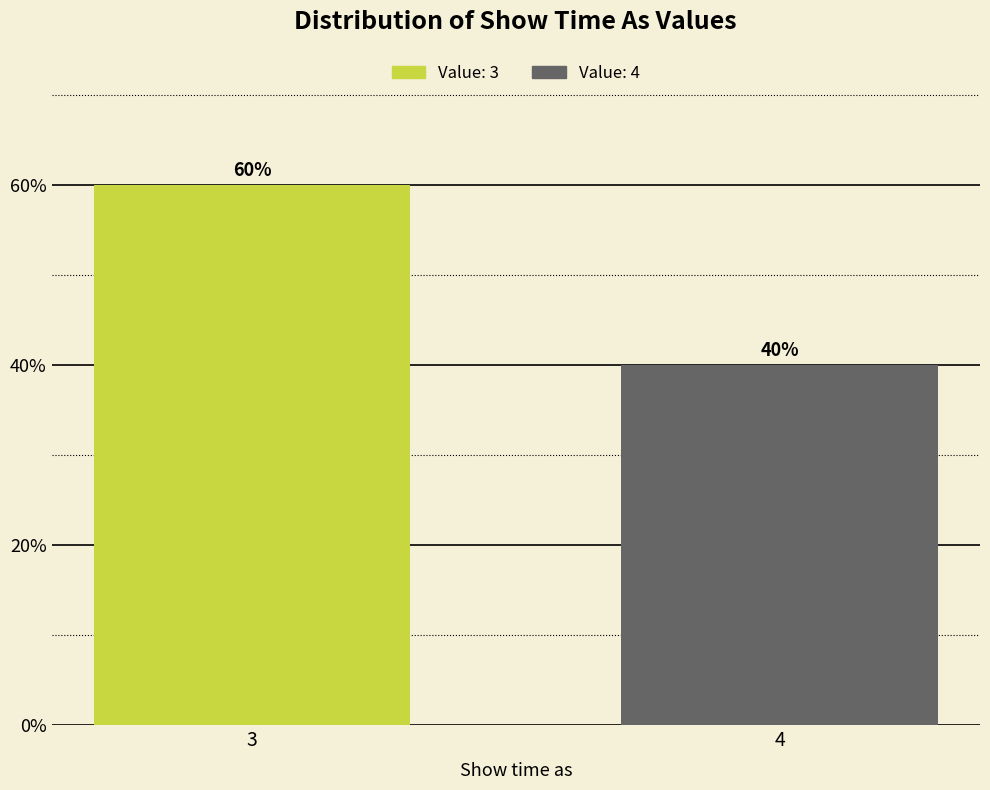

Reading right to left, transcribe all the data shown in this chart.

40	60